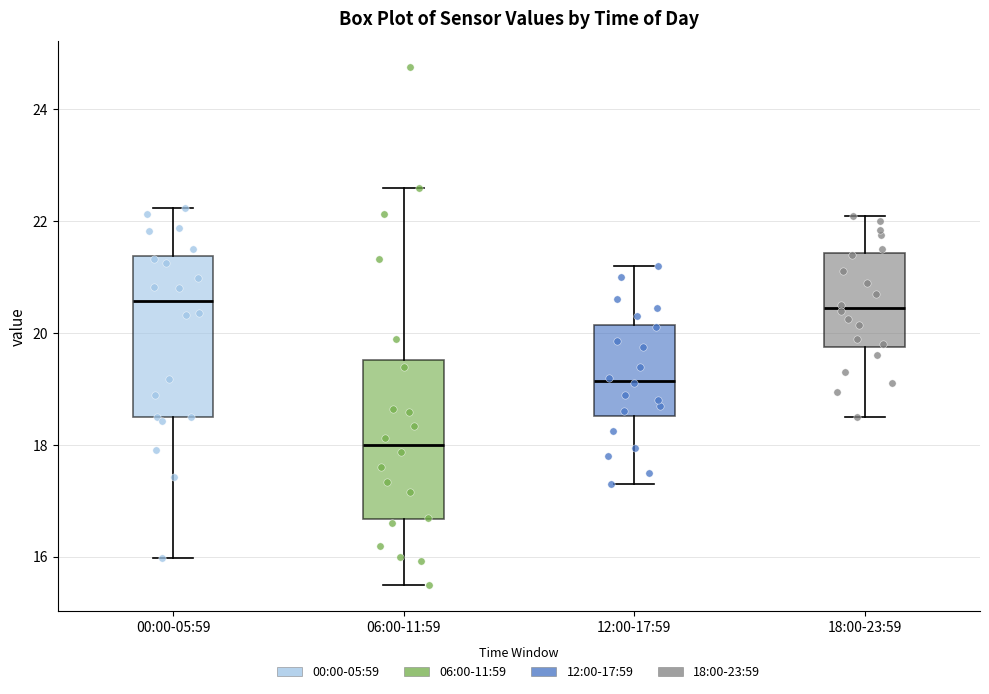

Reading left to right, read every box against the y-axis: the position of its median line, the range the box covers, and the ends of its whiskers. The values are not printed on the chart, so give them approximately, as read against the axis.

00:00-05:59: median 20.6, box 18.6 to 21.4, whiskers 16.0 to 22.2
06:00-11:59: median 18.0, box 16.6 to 19.6, whiskers 15.6 to 22.6
12:00-17:59: median 19.2, box 18.6 to 20.2, whiskers 17.4 to 21.2
18:00-23:59: median 20.4, box 19.8 to 21.4, whiskers 18.6 to 22.2